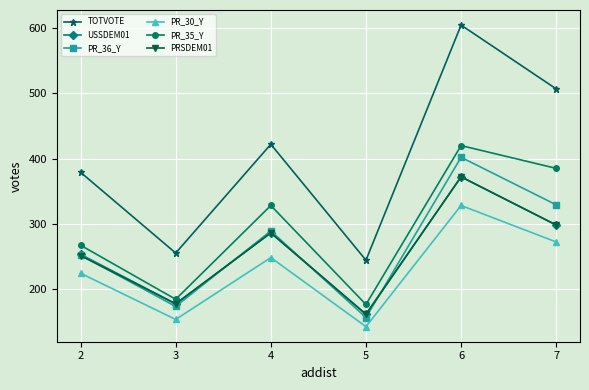

Read the TOTVOTE value at 7, to the nearest 50.

500